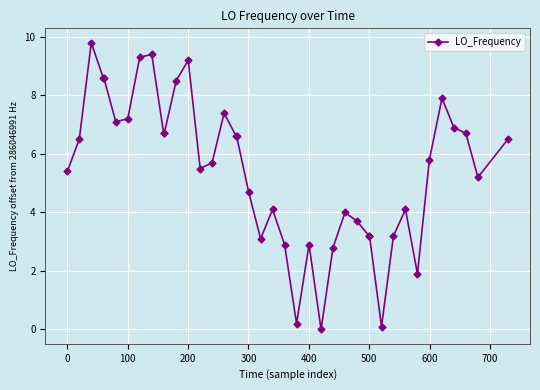

Reading left to right, transcribe all the data shown in this chart.

5.4	6.5	9.8	8.6	8.6	7.1	7.2	9.3	9.4	6.7	6.7	8.5	9.2	5.5	5.7	7.4	6.6	6.6	4.7	3.1	4.1	2.9	0.2	2.9	0.0	2.8	4.0	3.7	3.2	3.2	0.1	3.2	4.1	1.9	5.8	7.9	6.9	6.7	5.2	6.5